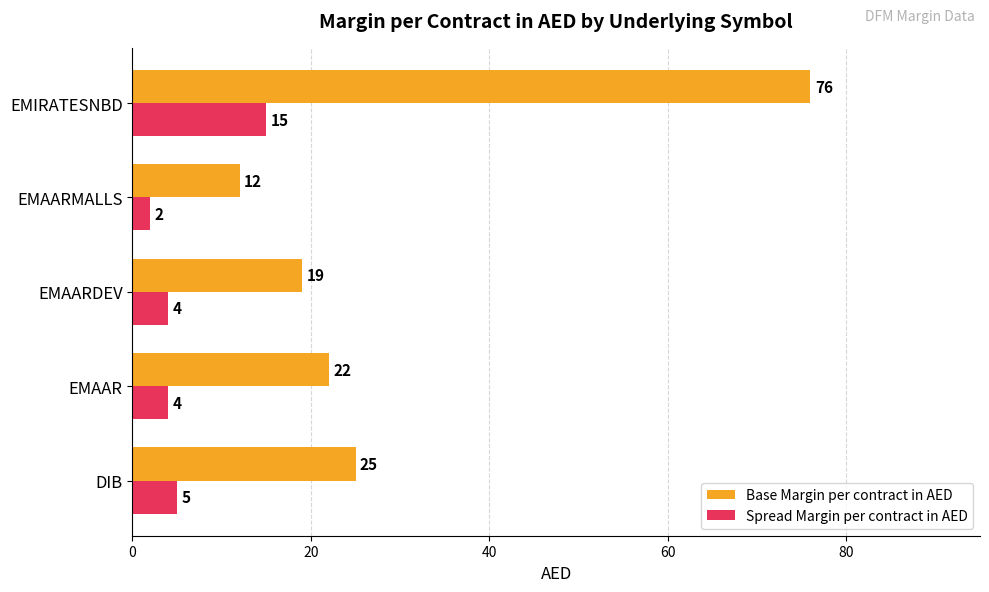

Which series has the largest range (max minus min)?

Base Margin per contract in AED